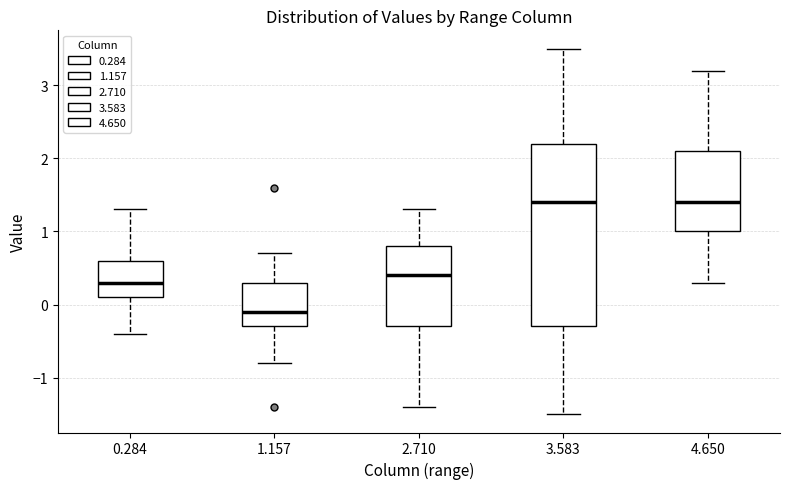

Reading left to right, transcribe this box plot: for each box, give where its median line is, the range the box spans, and where its two whiskers end, as read against the y-axis. The values are not printed on the chart, so give them approximately, as read against the axis.

0.284: median 0.3, box 0.1 to 0.6, whiskers -0.4 to 1.3
1.157: median -0.1, box -0.3 to 0.3, whiskers -0.8 to 0.7
2.710: median 0.4, box -0.3 to 0.8, whiskers -1.4 to 1.3
3.583: median 1.4, box -0.3 to 2.2, whiskers -1.5 to 3.5
4.650: median 1.4, box 1.0 to 2.1, whiskers 0.3 to 3.2